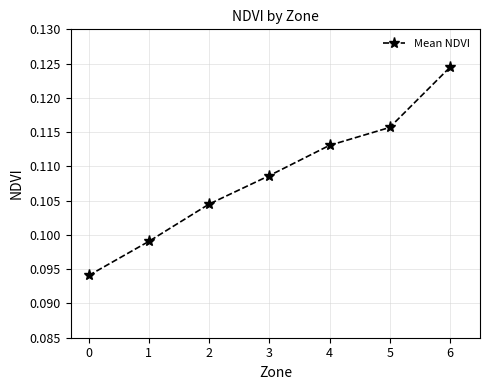

Count the values in the range 0 to 1.

7